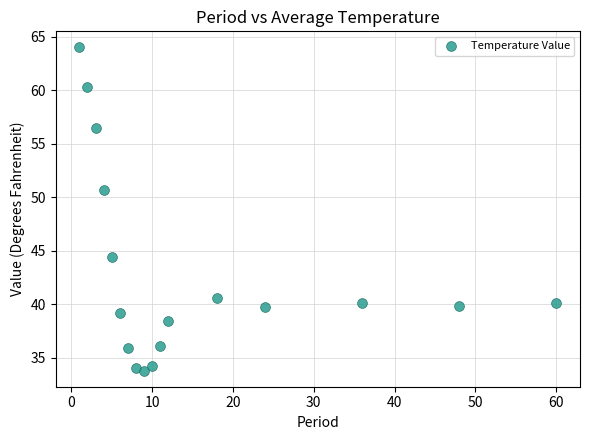

What Y value in the scatter plot is closest to 48?

50.7